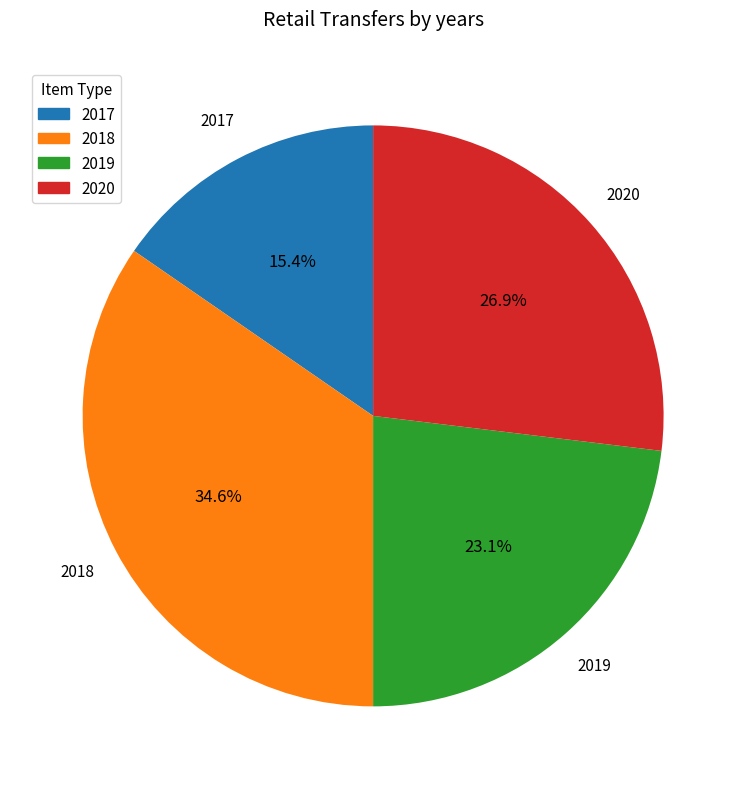

Does any single category account for the majority?

No